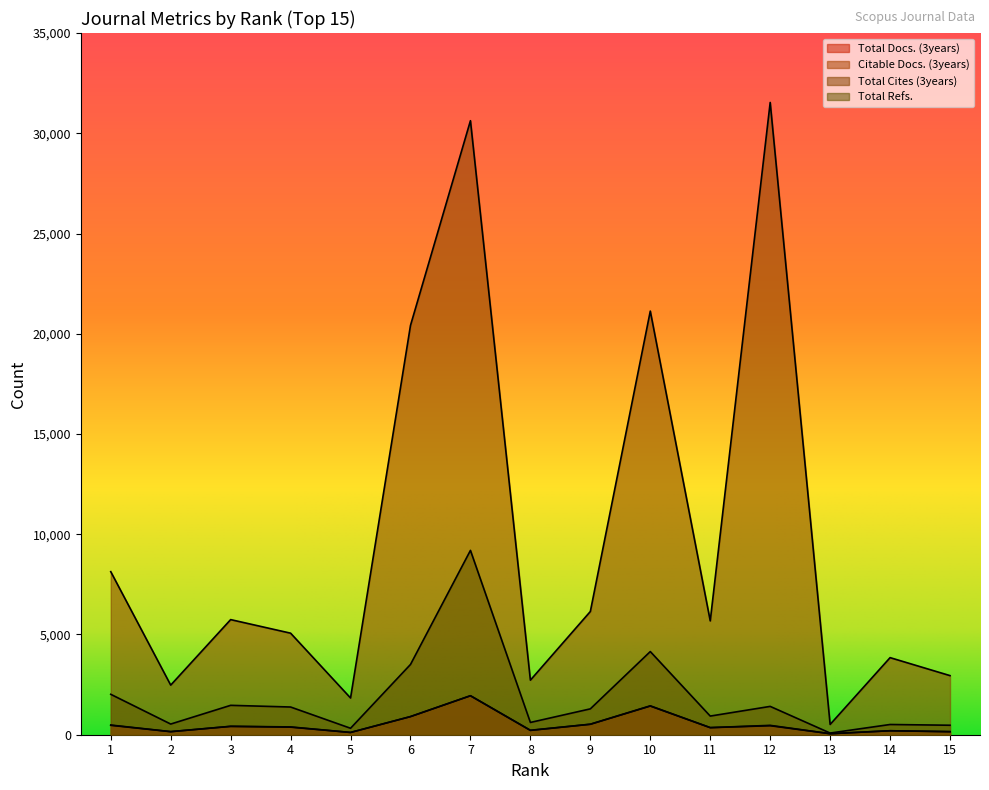

Rank the categories by Total Refs. value from lowest to highest.

13, 5, 15, 14, 2, 8, 11, 9, 4, 12, 3, 1, 6, 10, 7